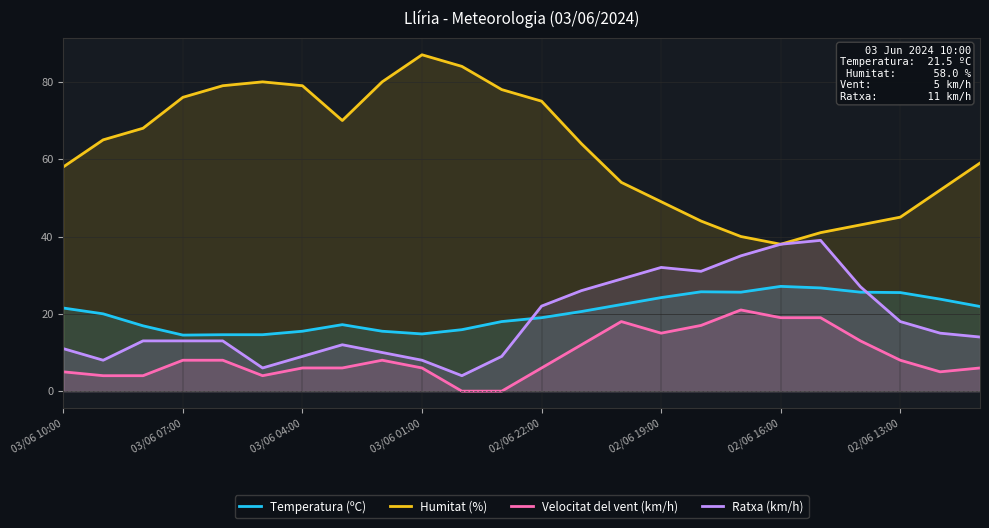

What is the highest value of the Temperatura (ºC) series?

27.1